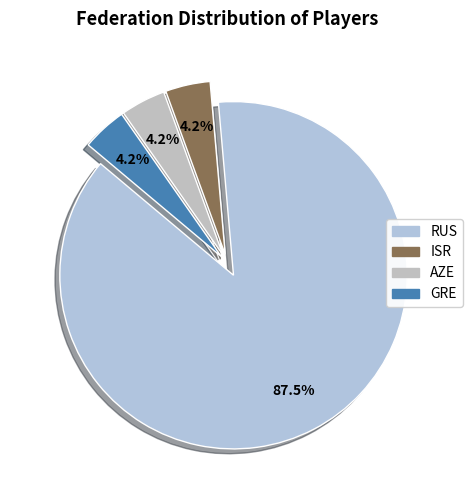

Approximately how many times larger is the value at RUS compared to GRE?

21.0